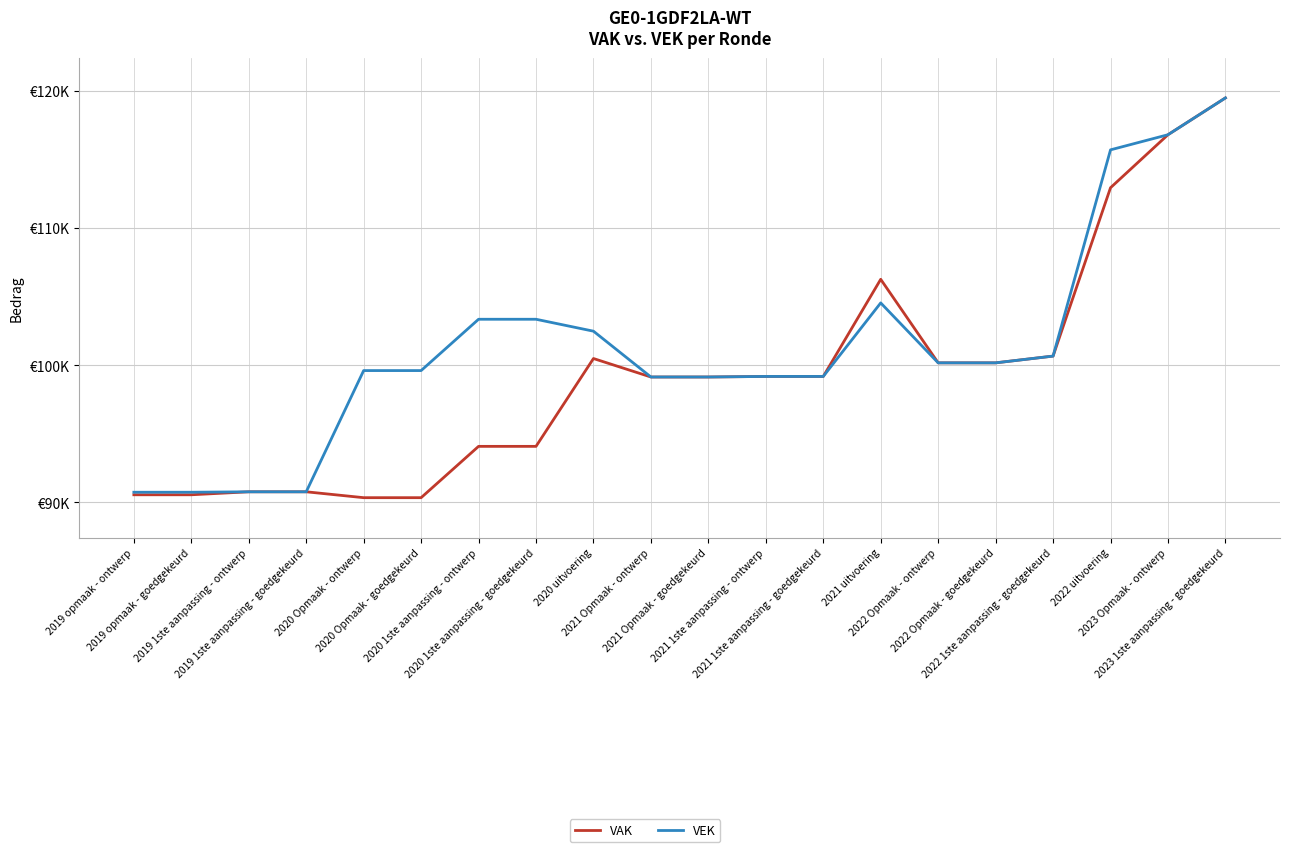

Does the chart have visible grid lines?

Yes